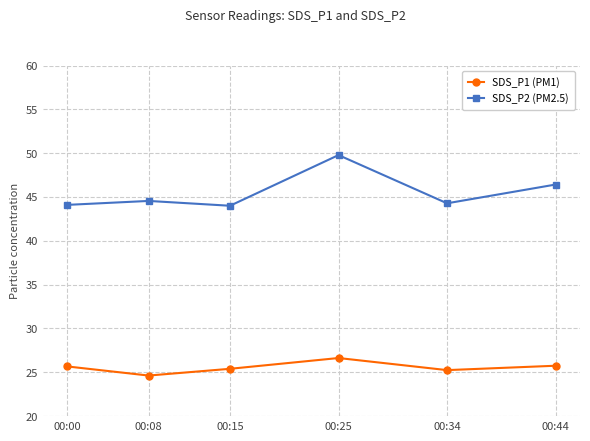

What are all the series names shown in the legend?

SDS_P1 (PM1), SDS_P2 (PM2.5)